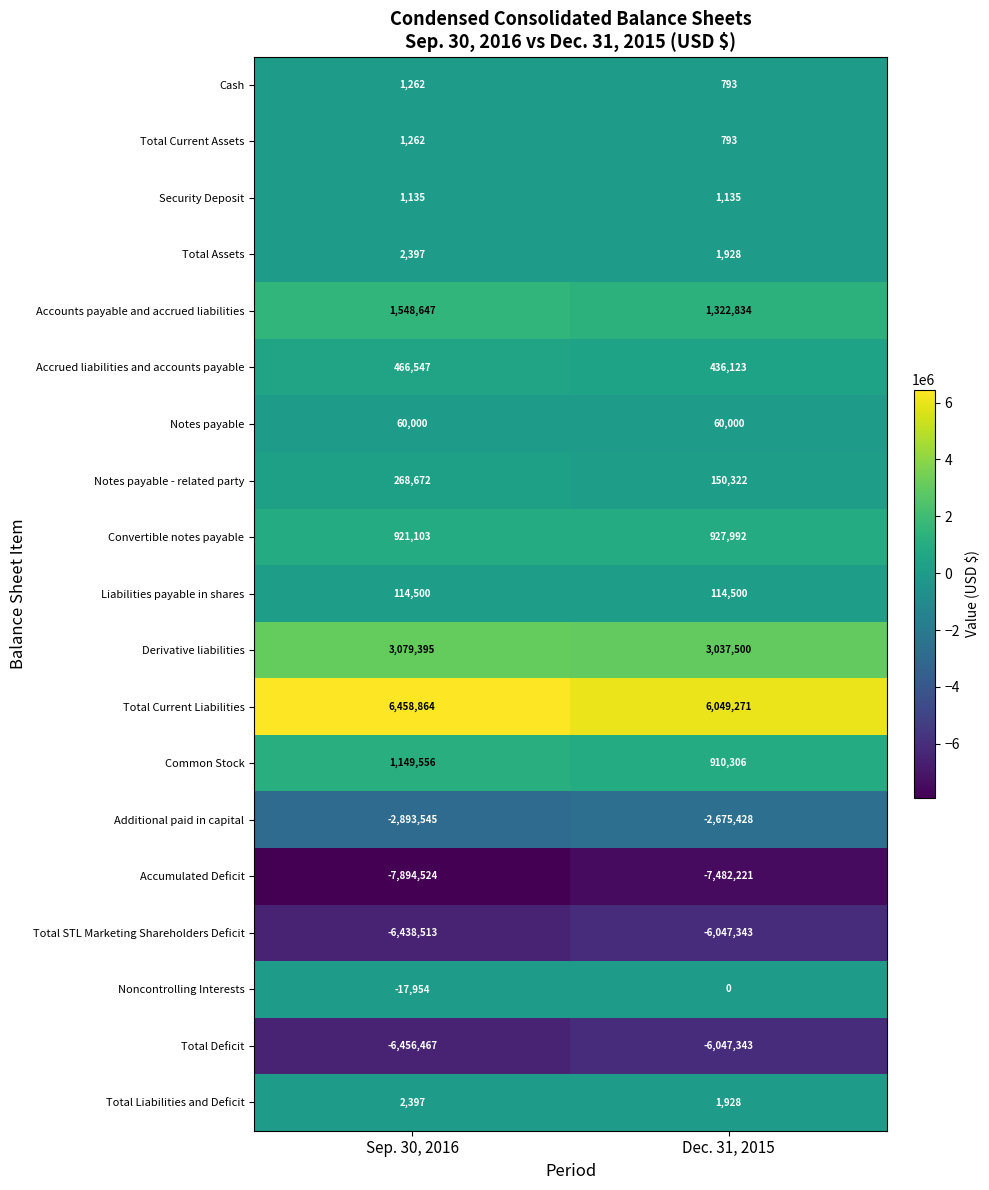

What is the spread (max minus min) of values at Sep. 30, 2016?

14353388